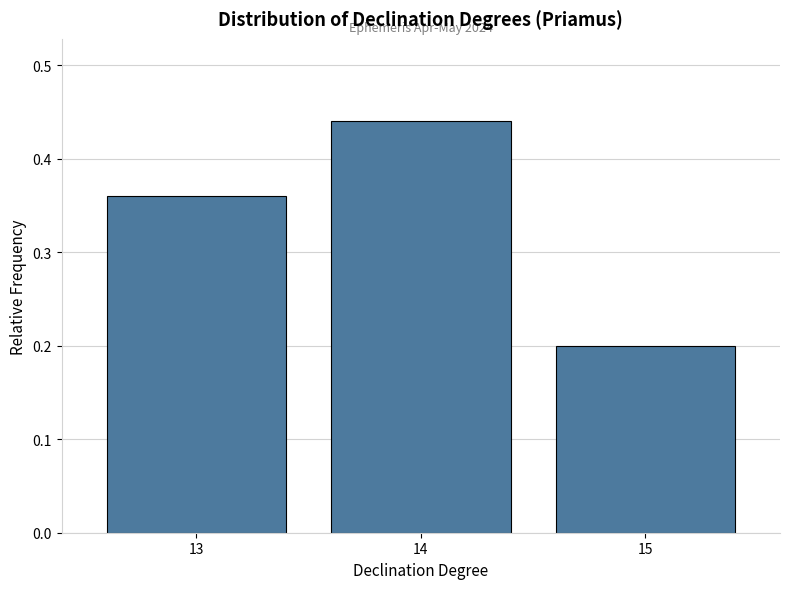

What is the average value?

0.3